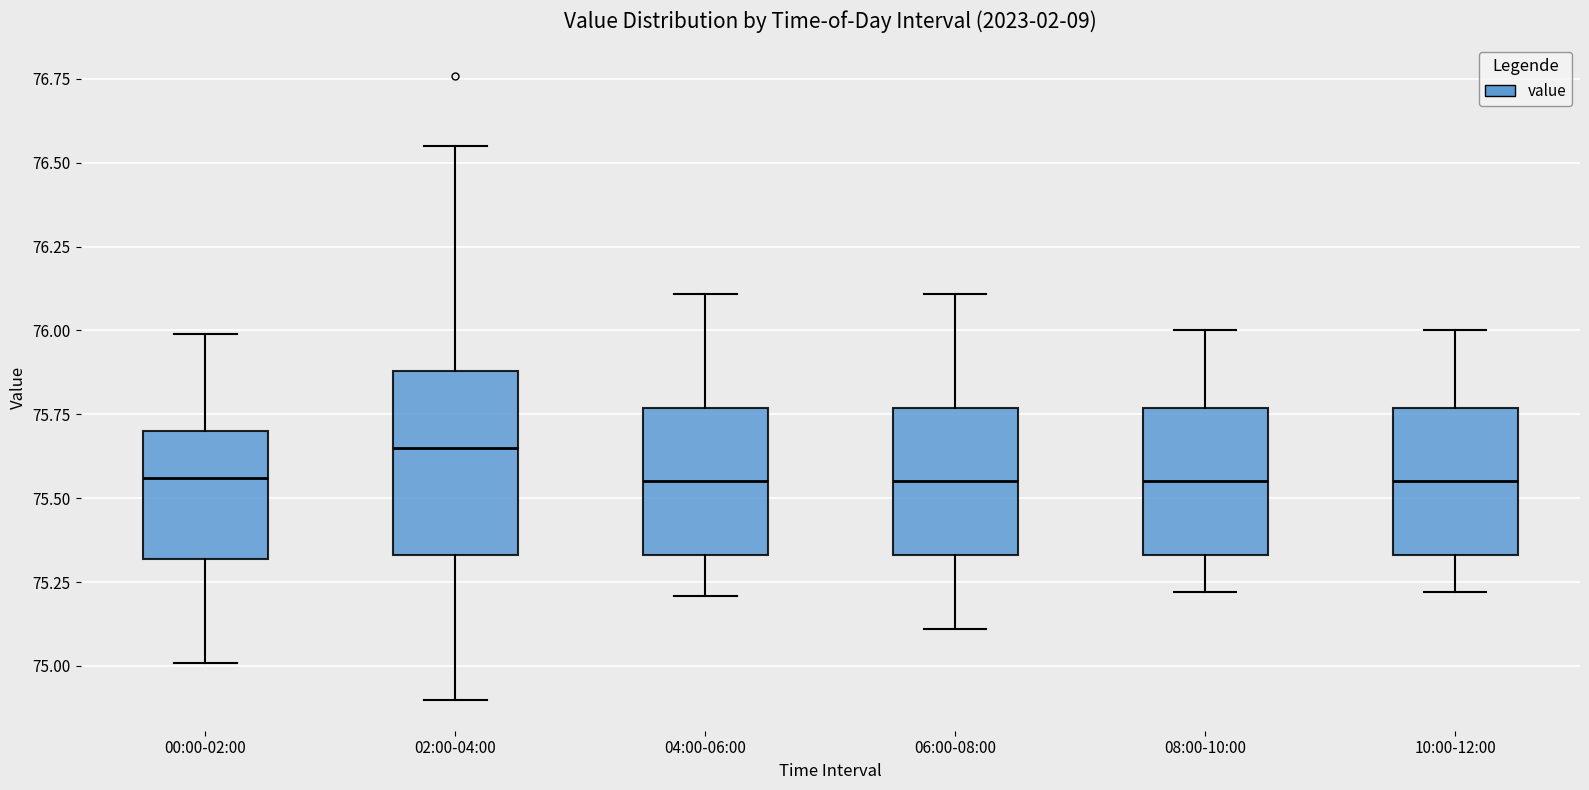

Where does the lower whisker of the box for 02:00-04:00 end on the y-axis? The values are not printed on the chart, so give them approximately, as read against the axis.

74.90